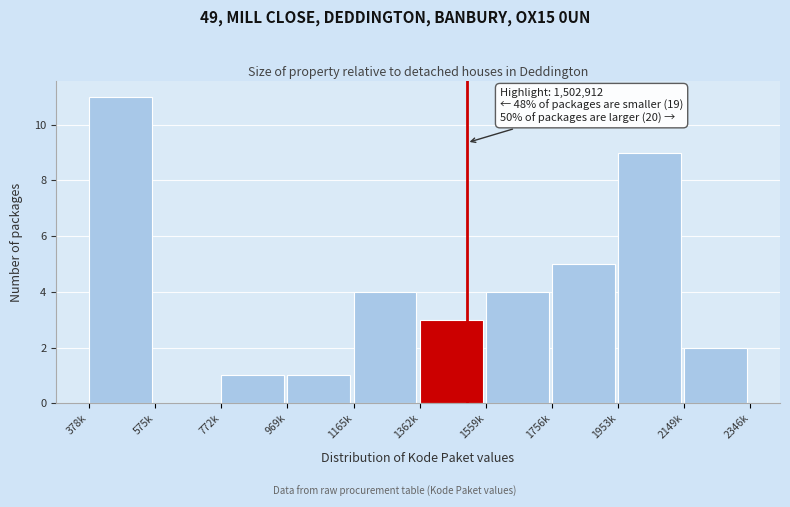

Reading left to right, transcribe all the data shown in this chart.

378k=11	575k=0	772k=1	969k=1	1165k=4	1362k=3	1559k=4	1756k=5	1953k=9	2149k=2